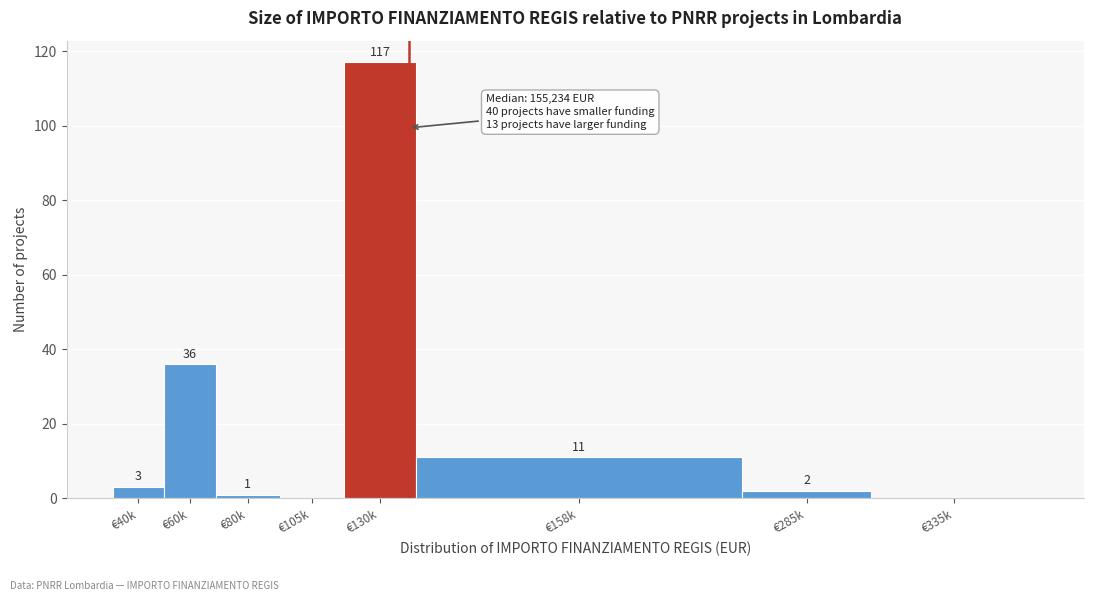

Reading left to right, extract all data points from this chart.

€40k=3	€60k=36	€80k=1	€105k=0	€130k=117	€158k=11	€285k=2	€335k=0